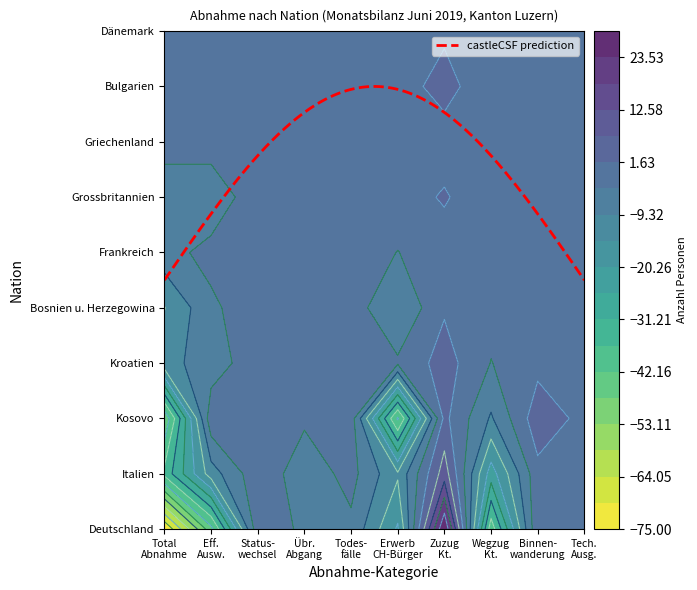

What is the spread (max minus min) of values at 0?

74